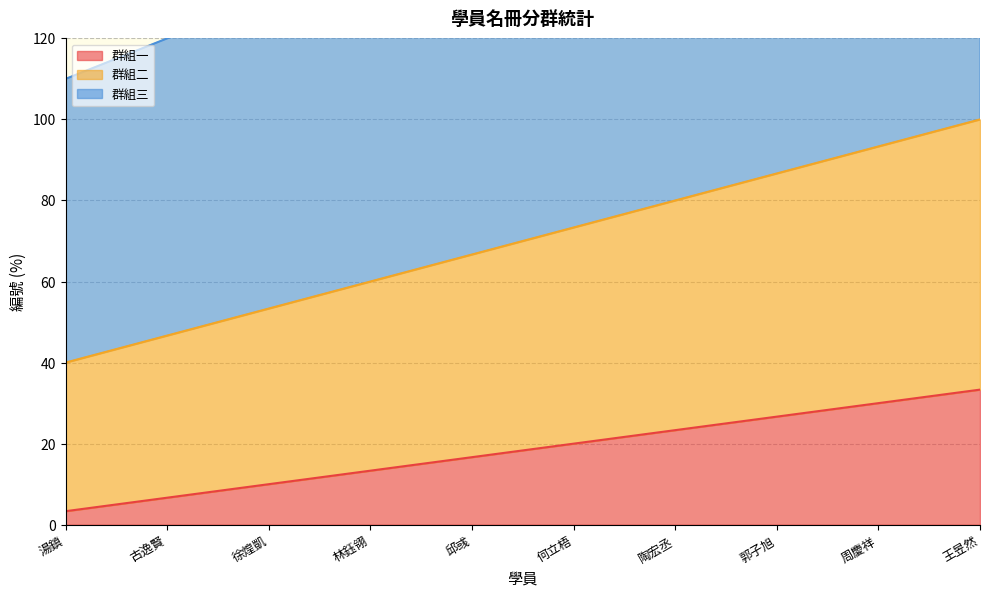

The value of 群組一 at 王昱然 is 52.1. True or false?

False